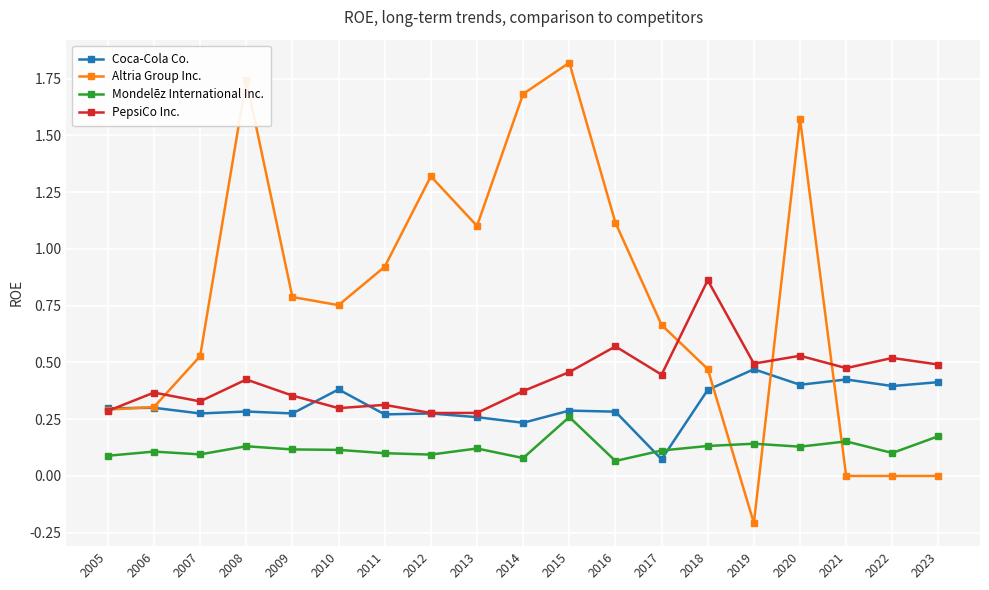

True or false: Altria Group Inc. has more than 0 points higher than both neighbors.

True